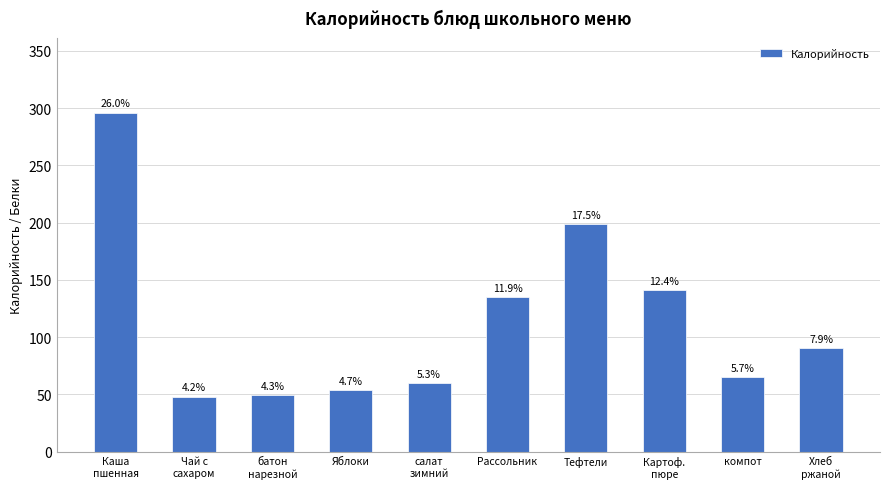

Does the chart contain any negative values?

No